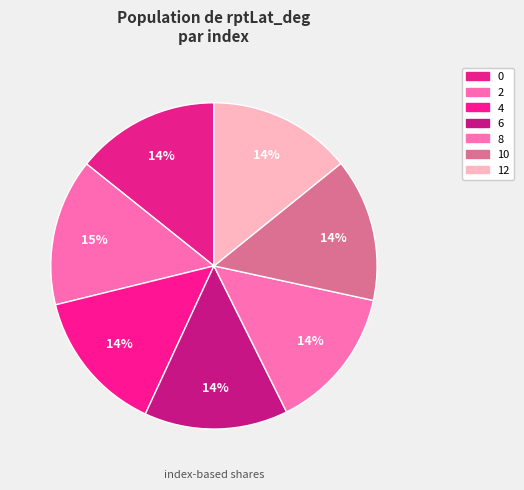

What is the change in value from 2 to 12?

-1.2